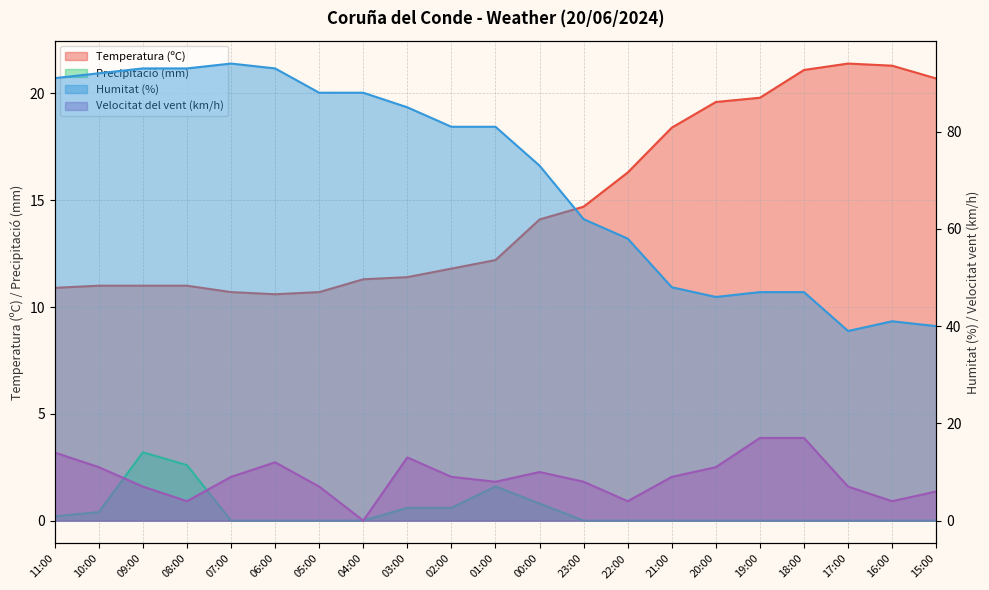

What is the difference between the maximum and second lowest values in the Temperatura (ºC) series?

10.7